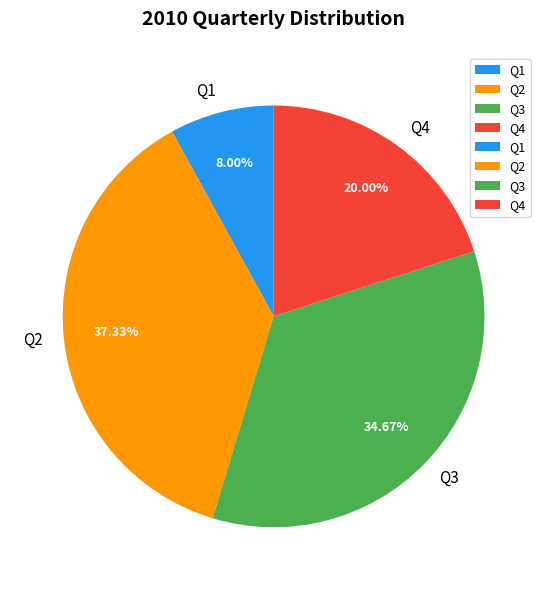

True or false: Q2 accounts for 50% of the total.

False